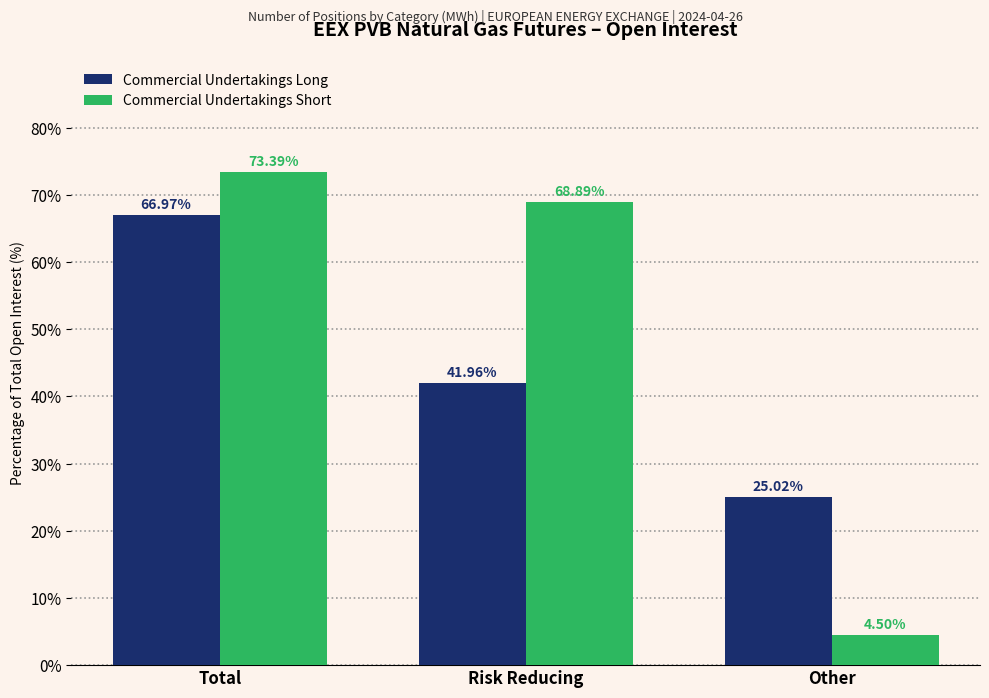

Rank the categories by Commercial Undertakings Long value from highest to lowest.

Total, Risk Reducing, Other